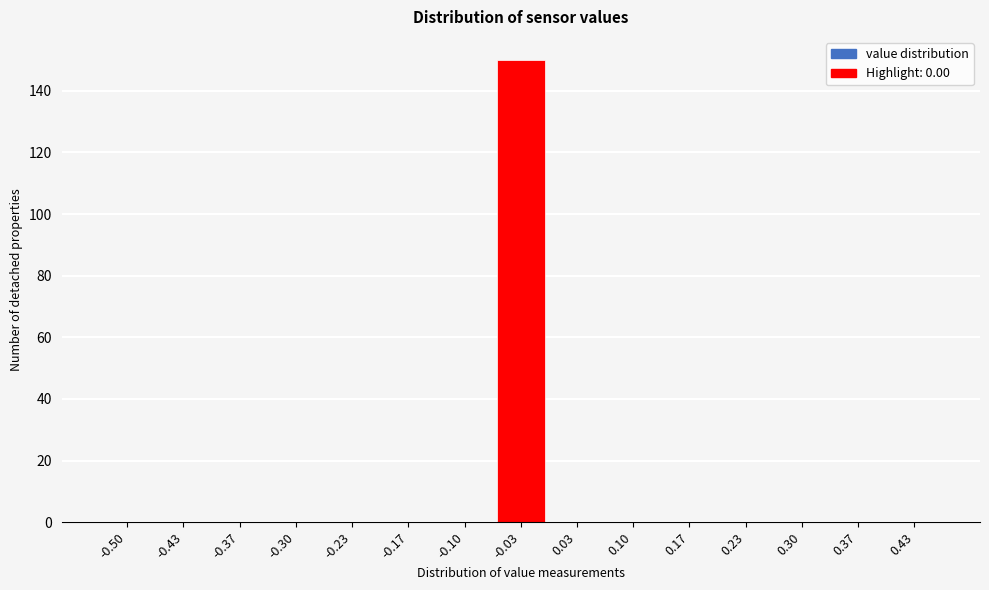

Reading left to right, extract all data points from this chart.

-0.50=0	-0.43=0	-0.37=0	-0.30=0	-0.23=0	-0.17=0	-0.10=0	-0.03=150	0.03=0	0.10=0	0.17=0	0.23=0	0.30=0	0.37=0	0.43=0